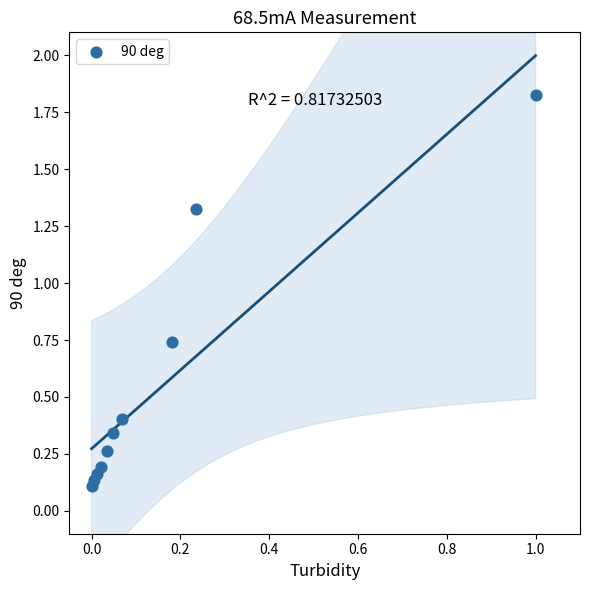

What is the range of Y values (max minus min)?

1.7